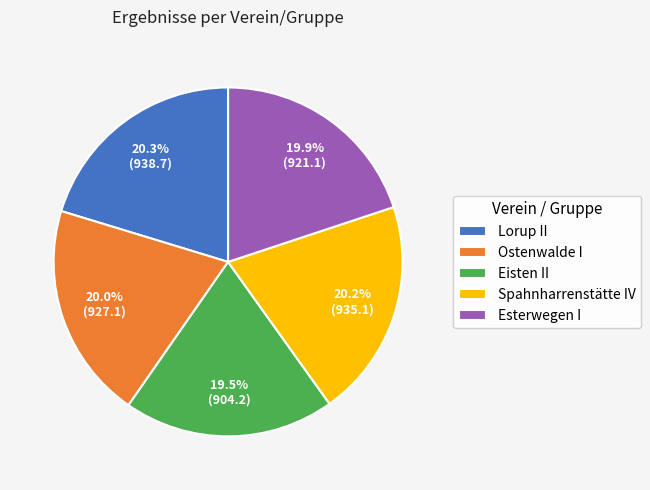

Is there a majority slice in this chart?

No